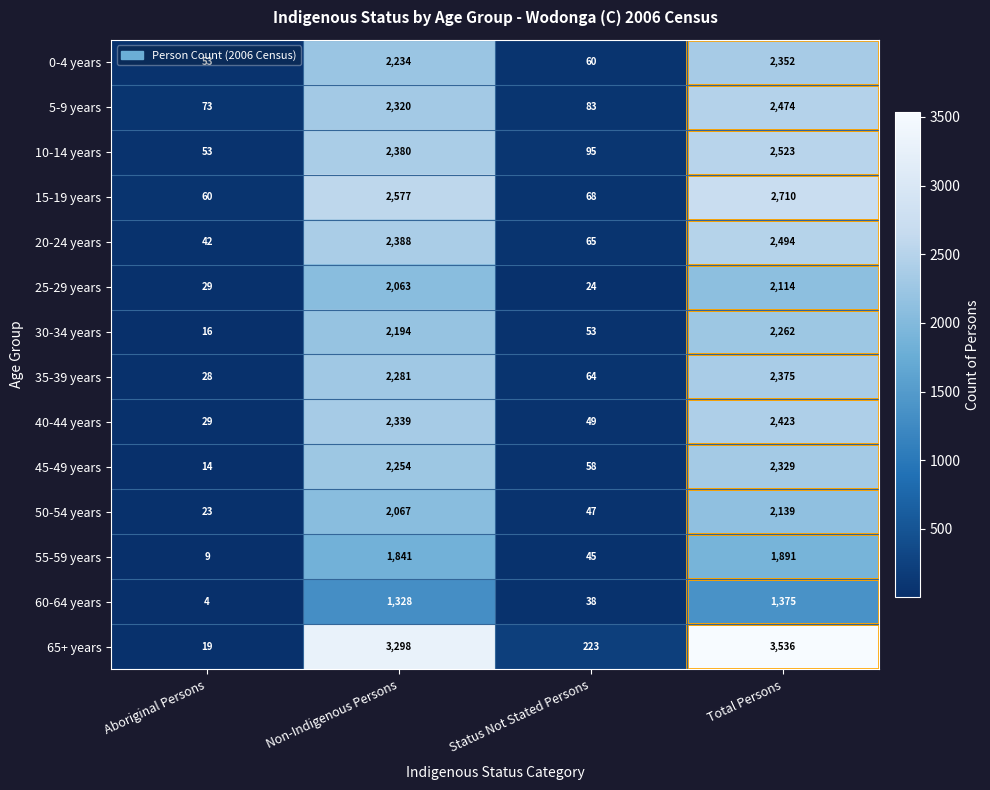

How many data points does each series have?

4